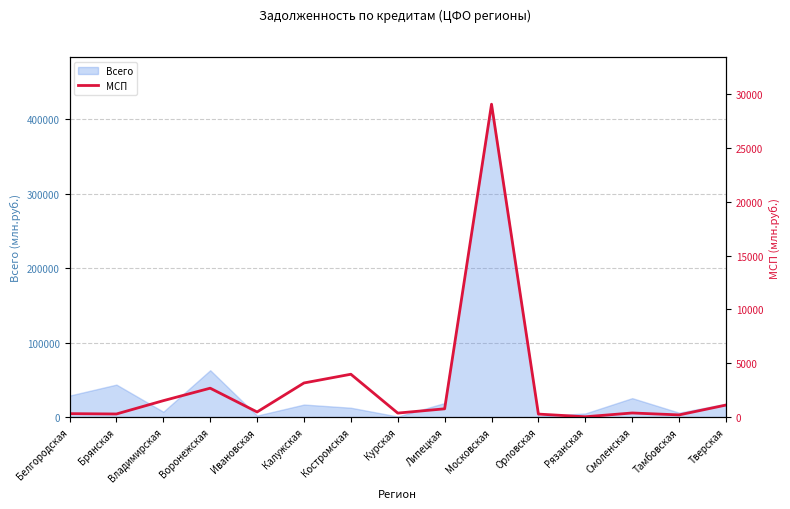

The chart shows a value of 1942 at Тверская. True or false?

False